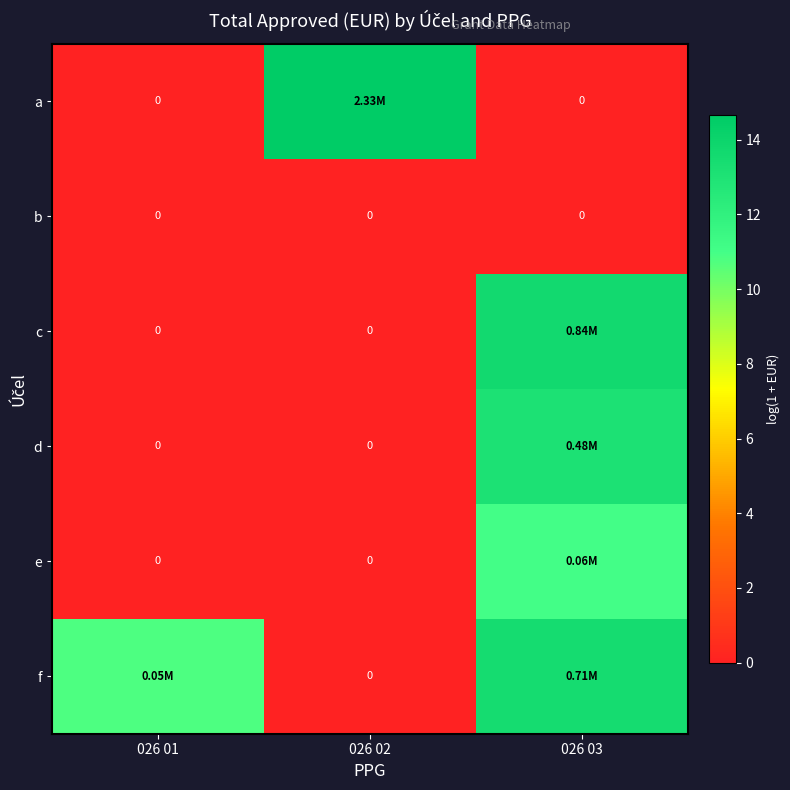

Which series has the widest spread of values?

a